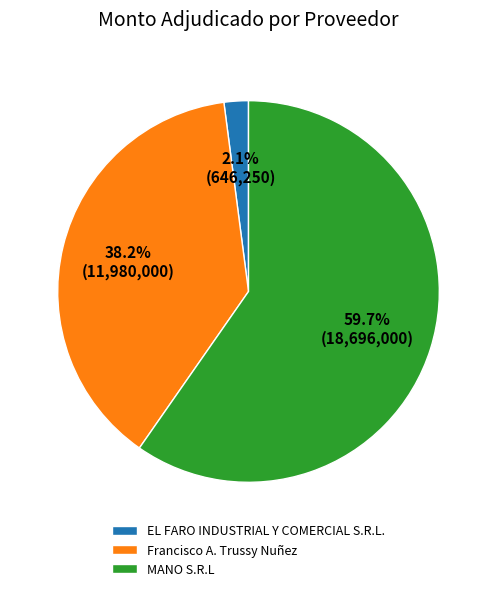

To the nearest percent, what is the combined percentage of EL FARO INDUSTRIAL Y COMERCIAL S.R.L. and MANO S.R.L?

62%